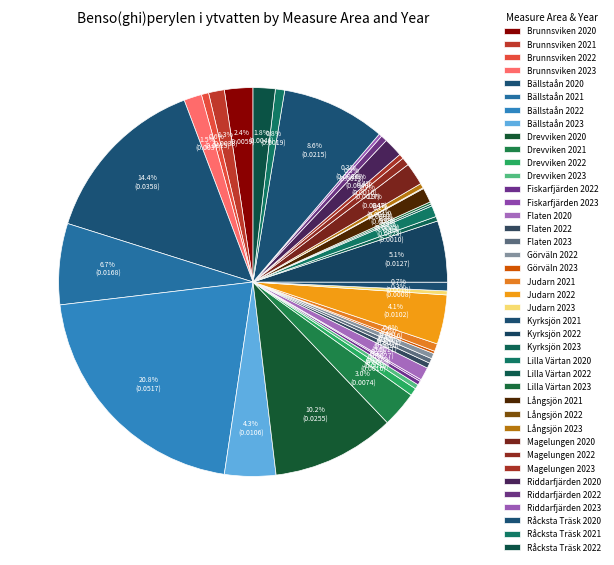

Which category has the biggest portion of the pie?

Bällstaån 2022